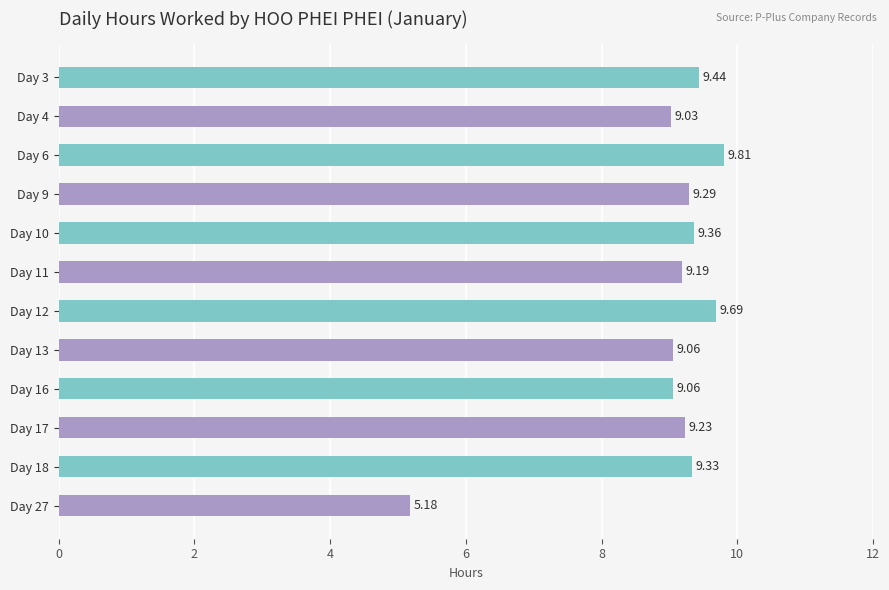

What is the difference between the maximum and minimum values?

4.6